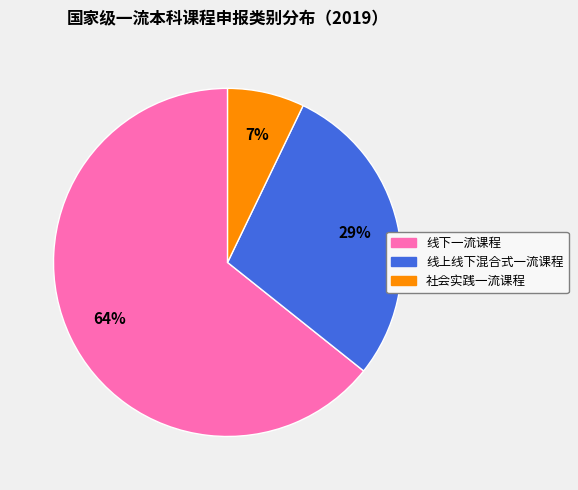

How many segments does this pie chart have?

3